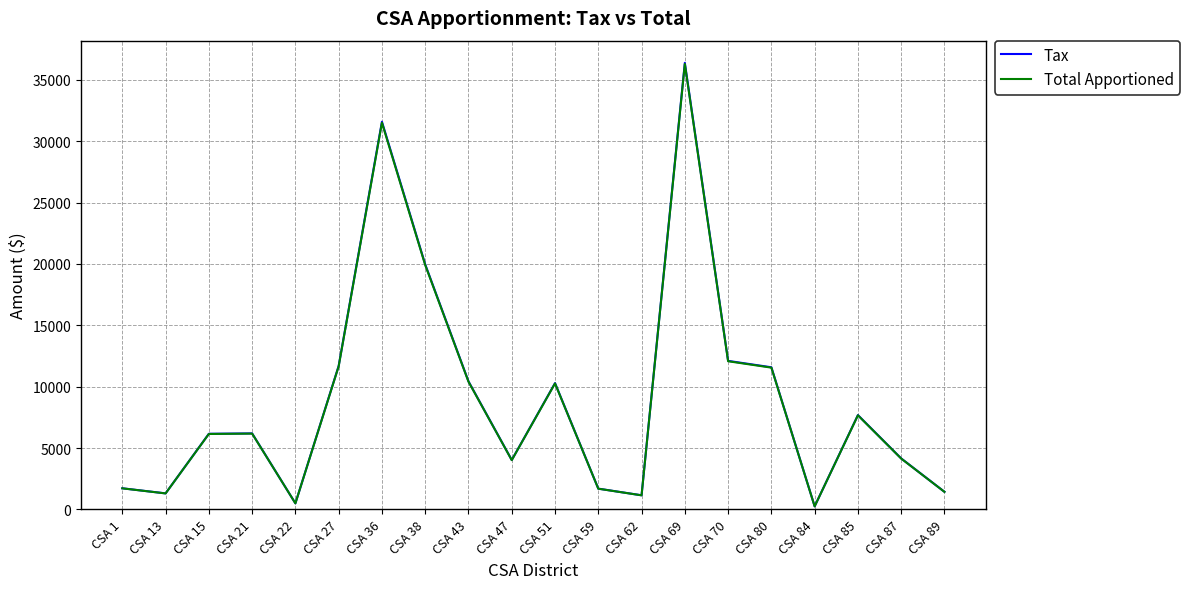

What is the difference between the Total Apportioned values at CSA 69 and CSA 89?

34855.9